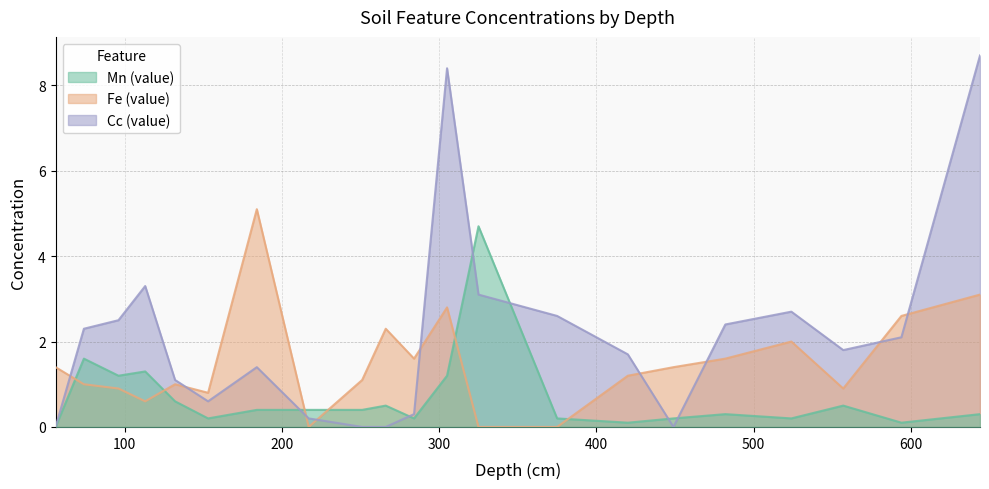

What is the spread (max minus min) of values at 96?

1.6